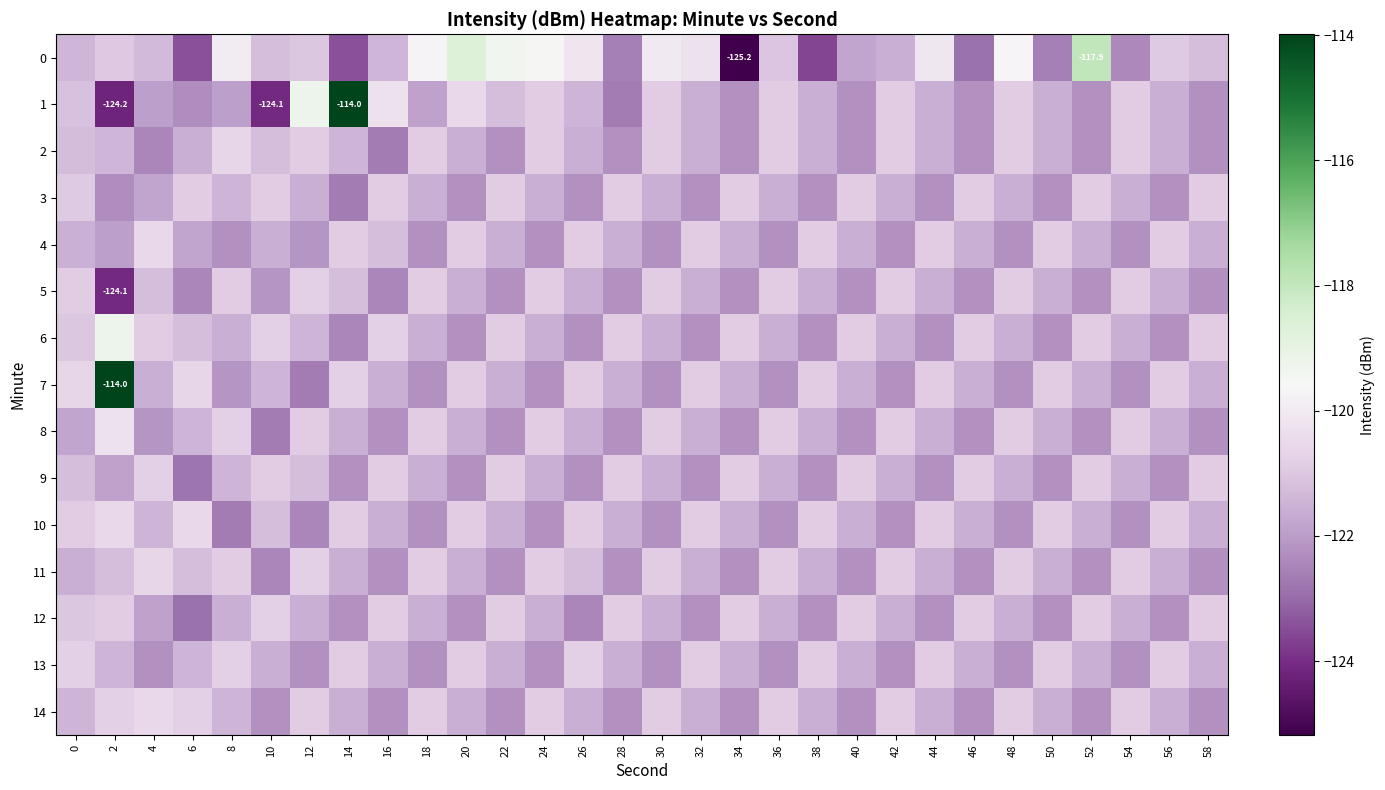

Which category has the lowest value across all series?

34